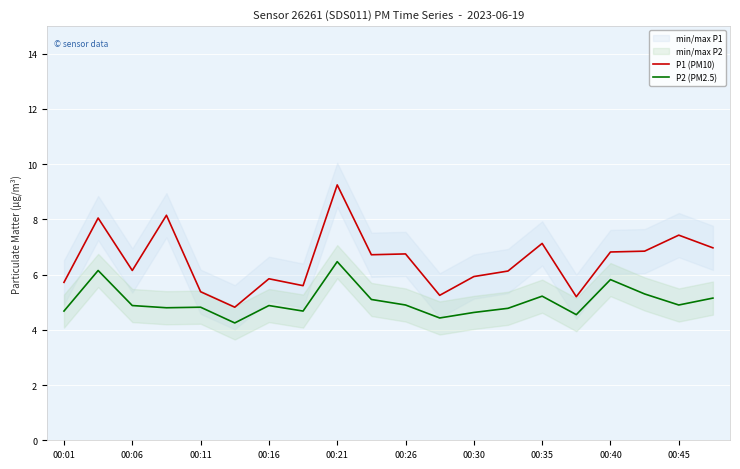

At which label does P1 (PM10) reach its peak?

00:21